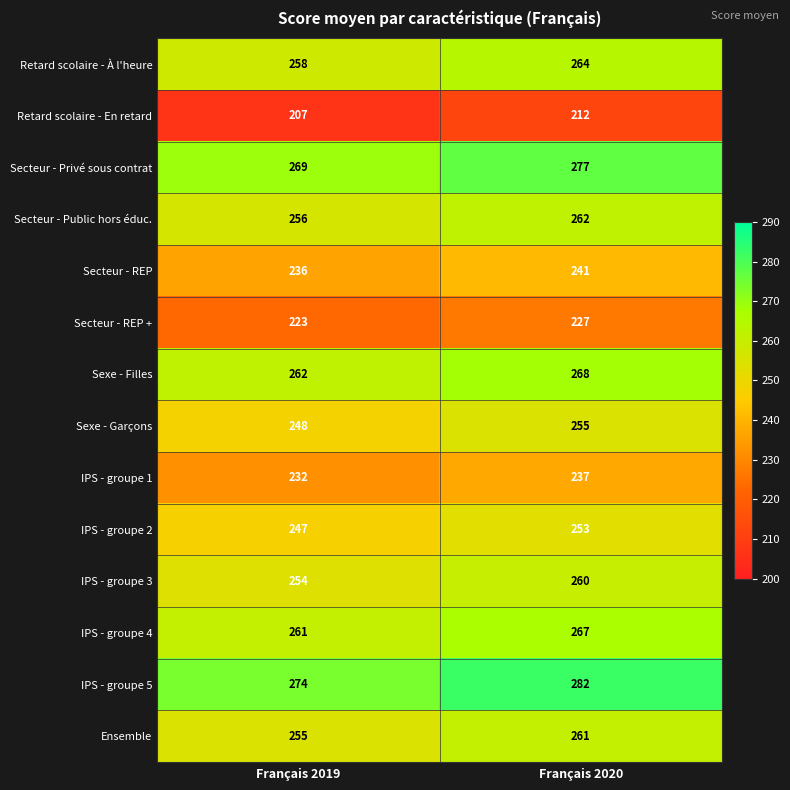

List the series in order of their peak value, highest first.

IPS - groupe 5, Secteur - Privé sous contrat, Sexe - Filles, IPS - groupe 4, Retard scolaire - À l'heure, Secteur - Public hors éduc., Ensemble, IPS - groupe 3, Sexe - Garçons, IPS - groupe 2, Secteur - REP, IPS - groupe 1, Secteur - REP +, Retard scolaire - En retard